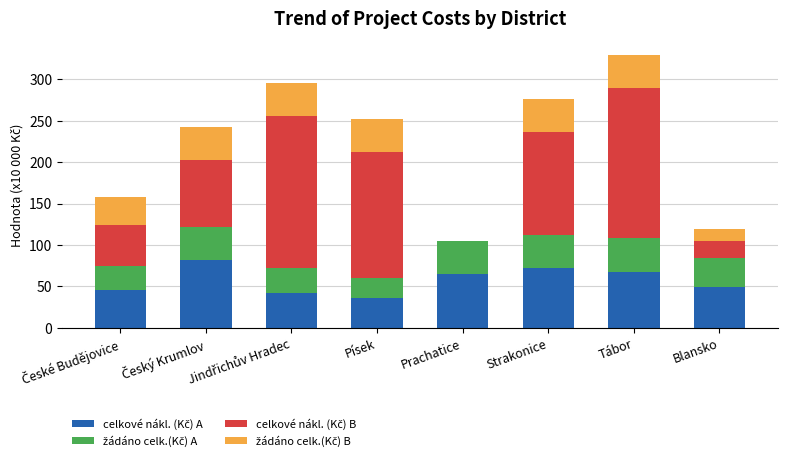

At which category is the sum across all series the highest?

Tábor